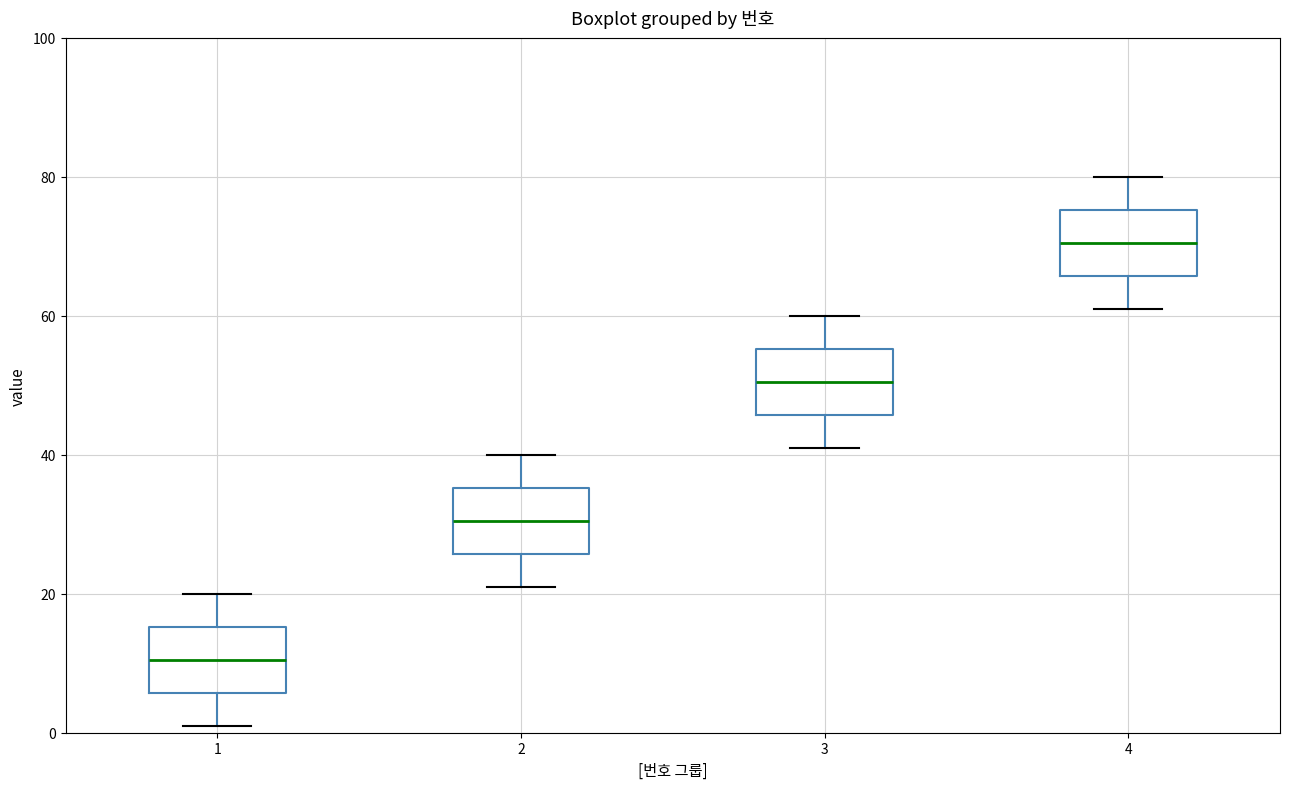

Reading left to right, transcribe this box plot: for each box, give where its median line is, the range the box spans, and where its two whiskers end, as read against the y-axis. The values are not printed on the chart, so give them approximately, as read against the axis.

1: median 10, box 6 to 16, whiskers 2 to 20
2: median 30, box 26 to 36, whiskers 22 to 40
3: median 50, box 46 to 56, whiskers 42 to 60
4: median 70, box 66 to 76, whiskers 62 to 80